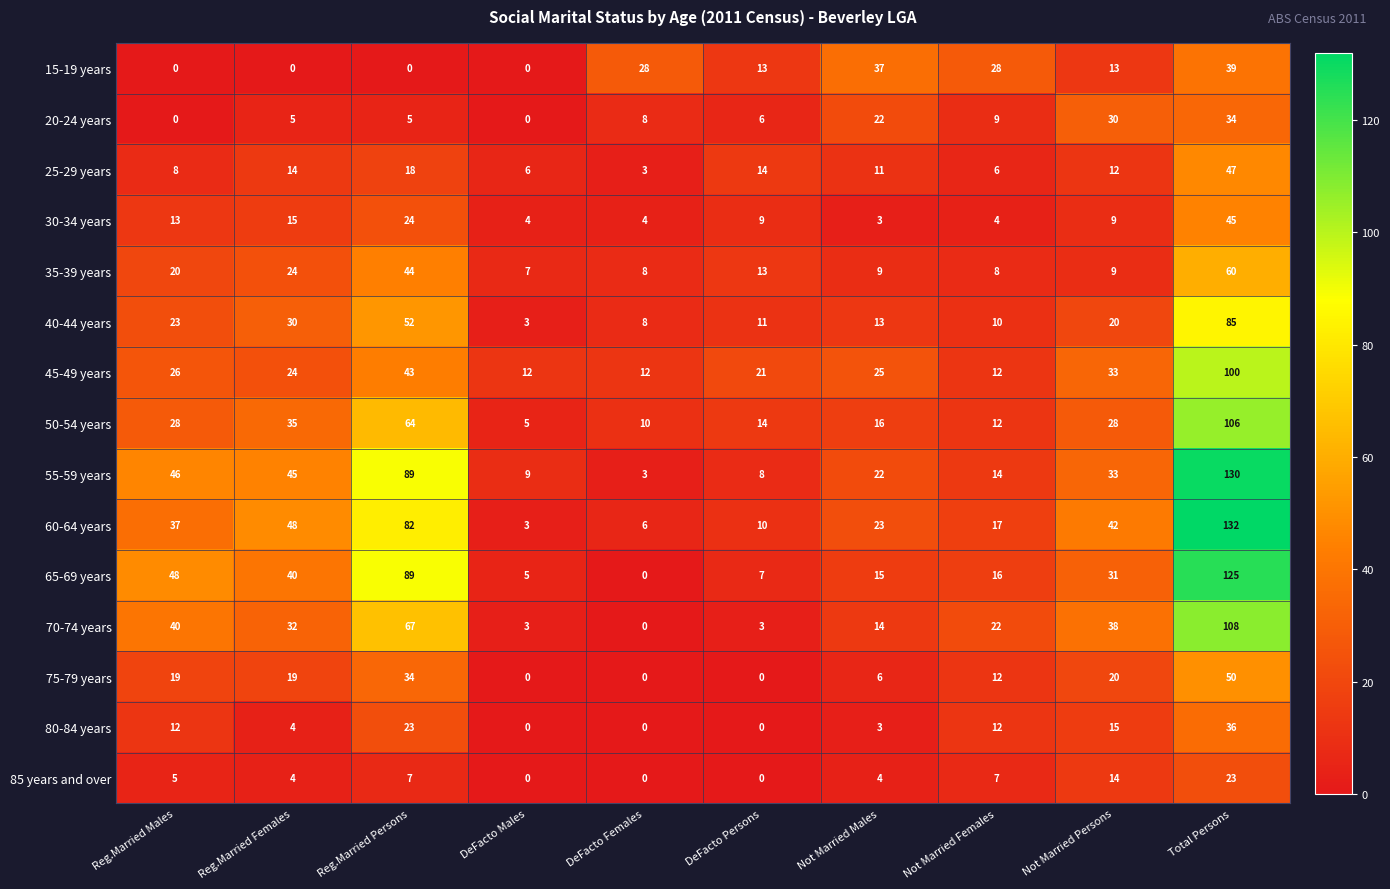

At which category is the sum across all series the highest?

Total Persons